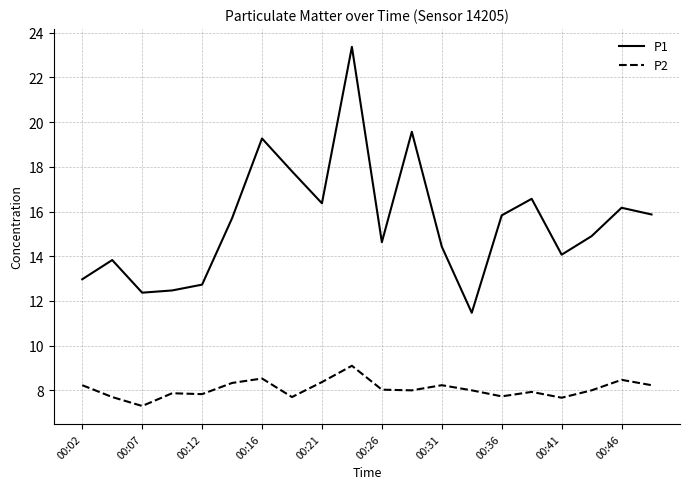

Rank the series by their maximum value, from highest to lowest.

P1, P2